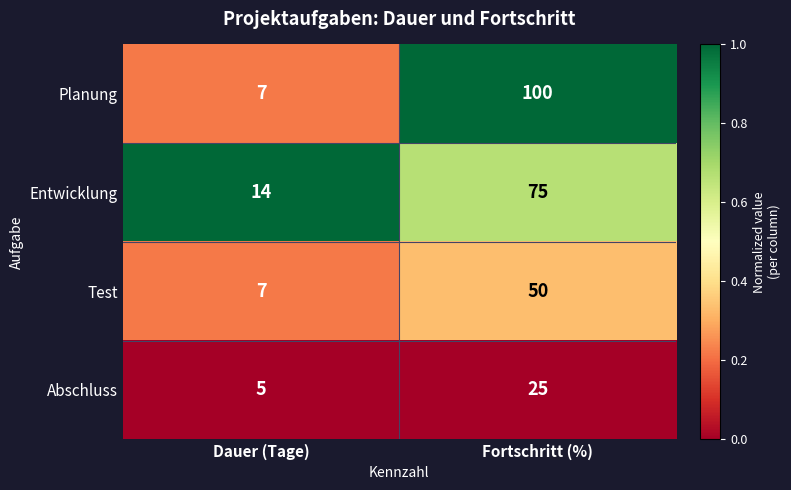

What is the total value across all series at Dauer (Tage)?

33